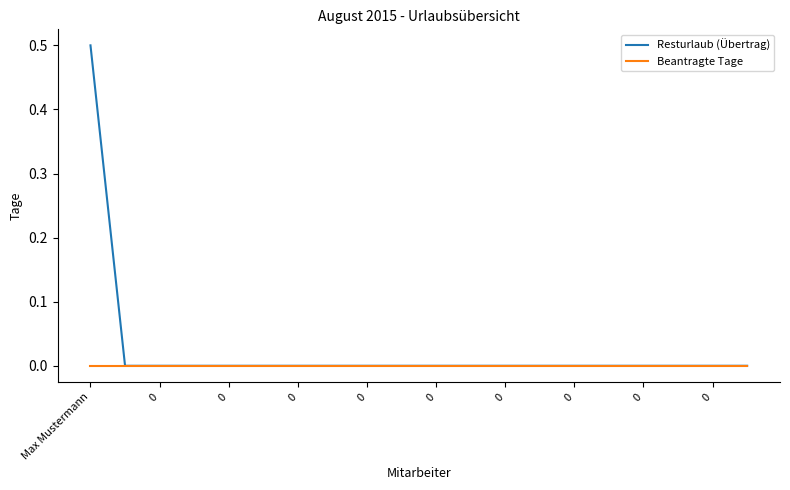

Rank the series by their maximum value, from lowest to highest.

Beantragte Tage, Resturlaub (Übertrag)